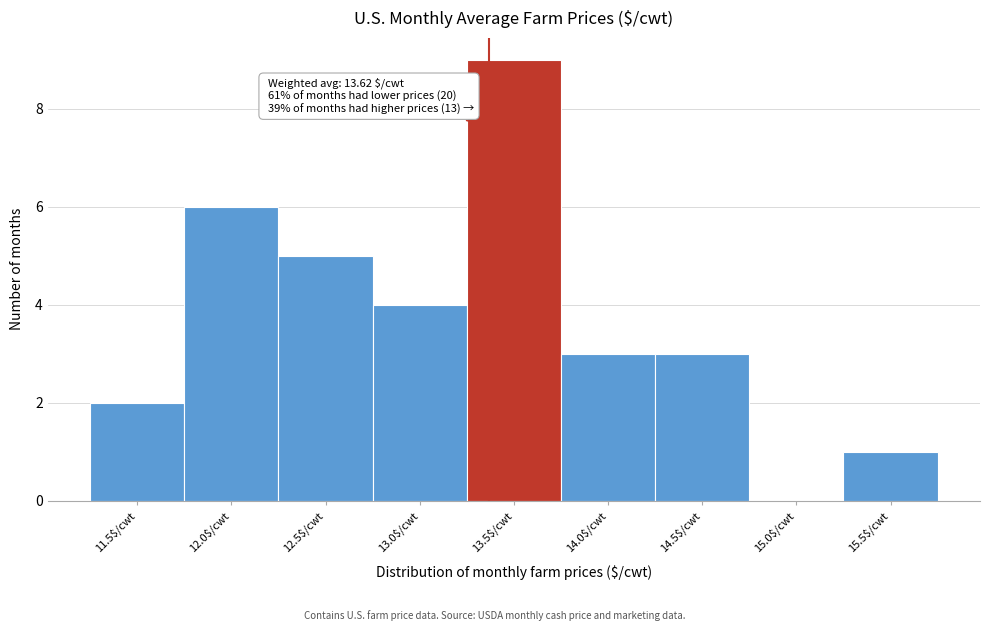

Is it true that the value at 12.5$/cwt is 5?

True